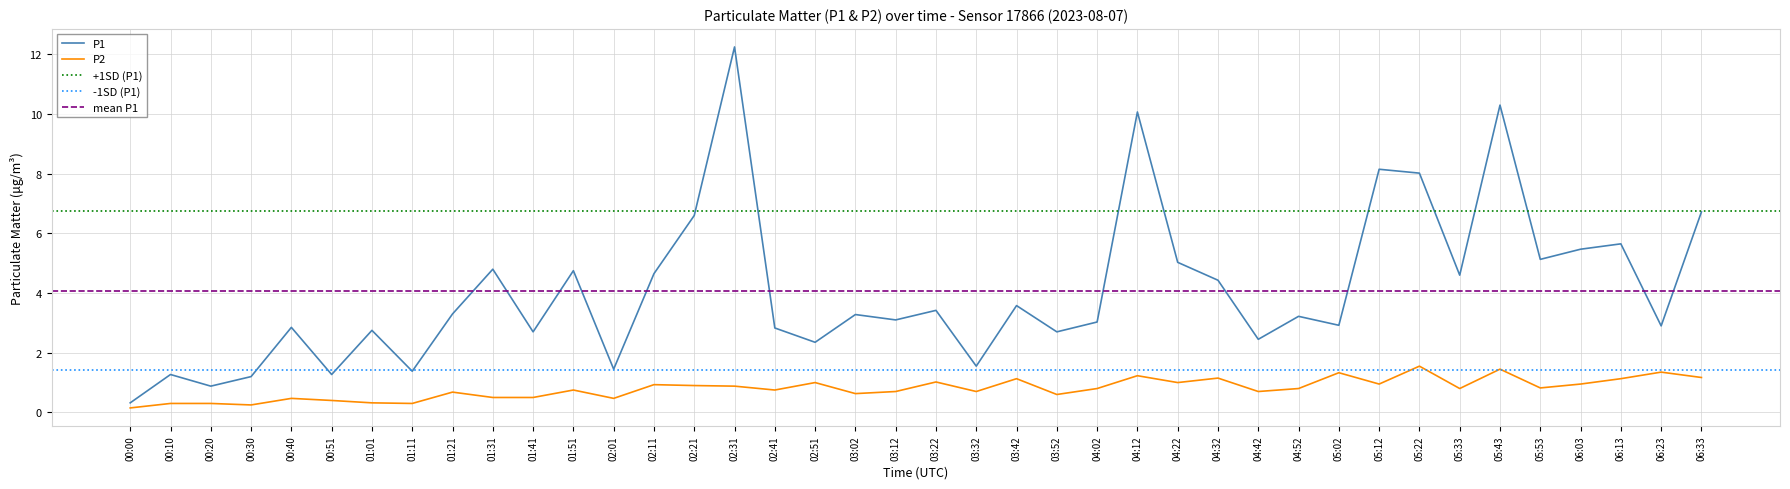

Between 02:31 and 05:53, which series saw the biggest shift?

P1